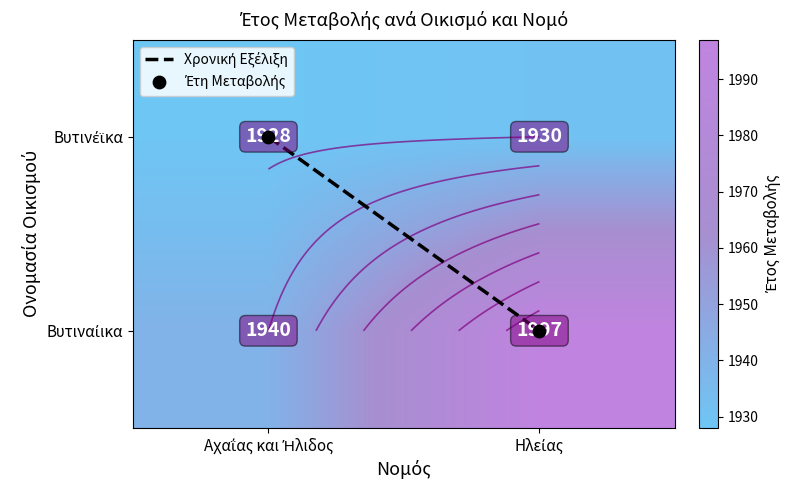

What is the sum of all Βυτινέϊκα values?

3858